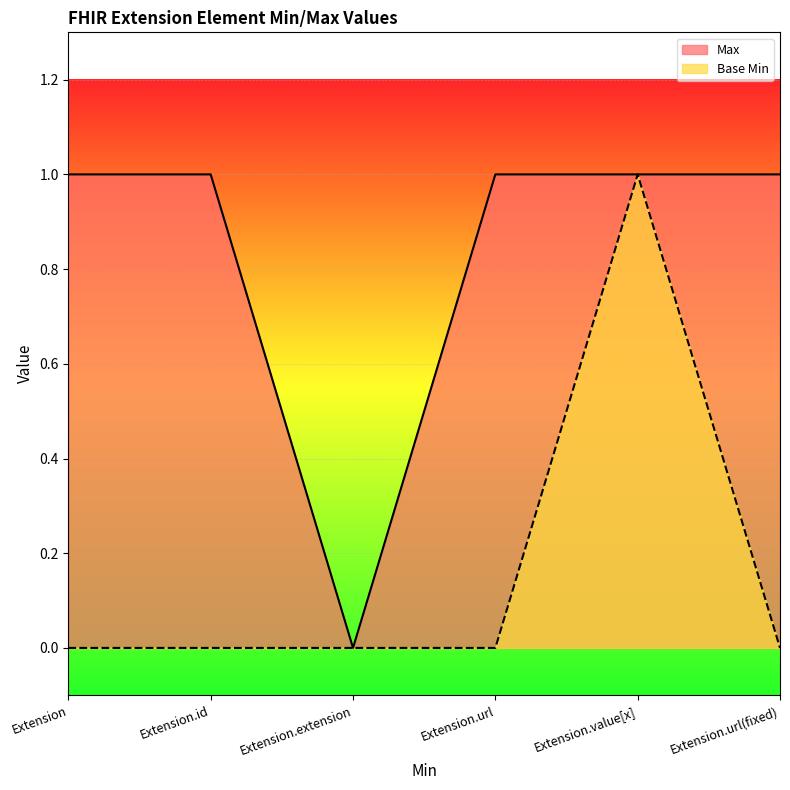

What is the label of the 4th point from the left?

Extension.url